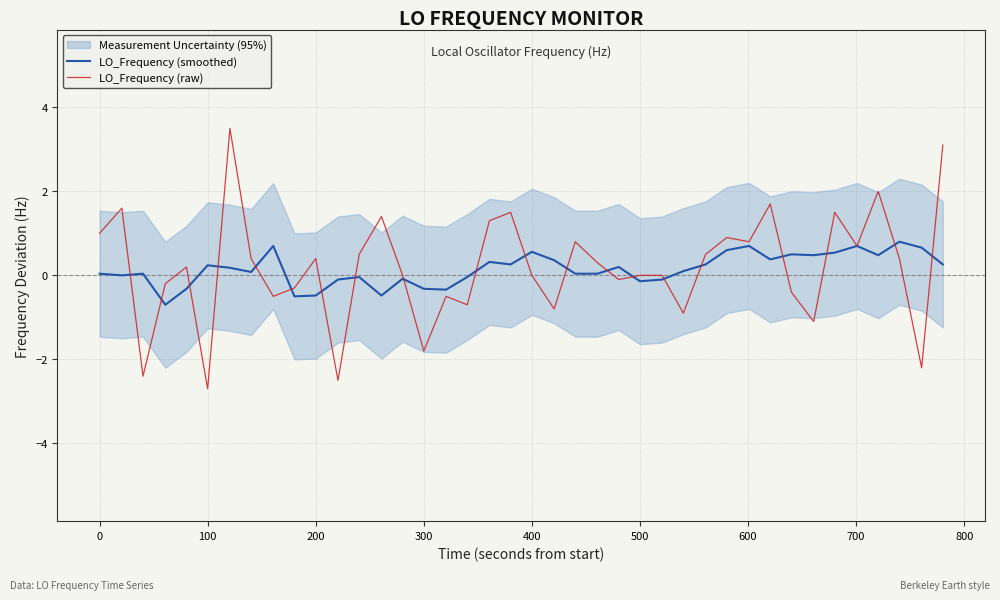

What is the highest value of the LO_Frequency (smoothed) series?

0.8